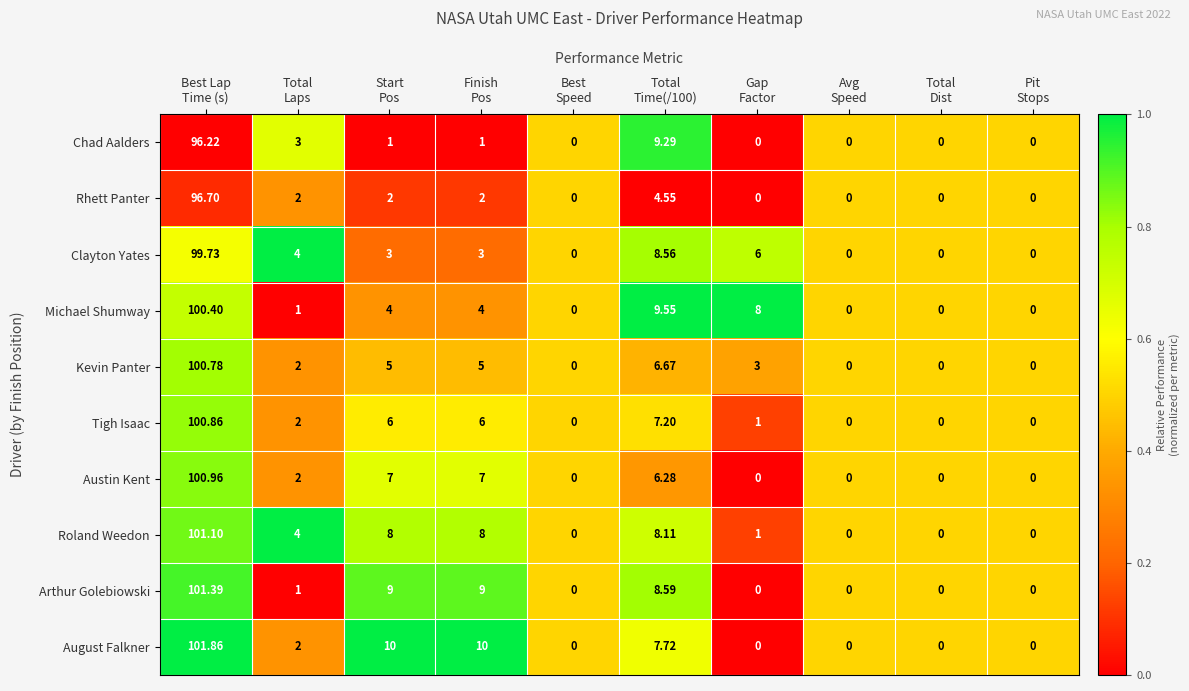

Which series has the largest total across all categories?

August Falkner